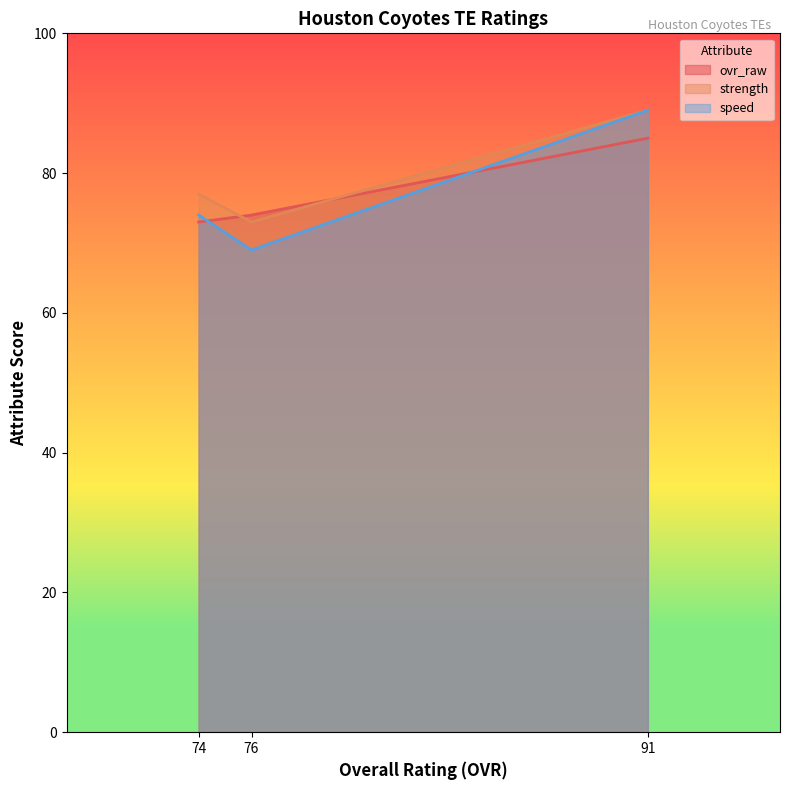

Which series has the largest range (max minus min)?

speed